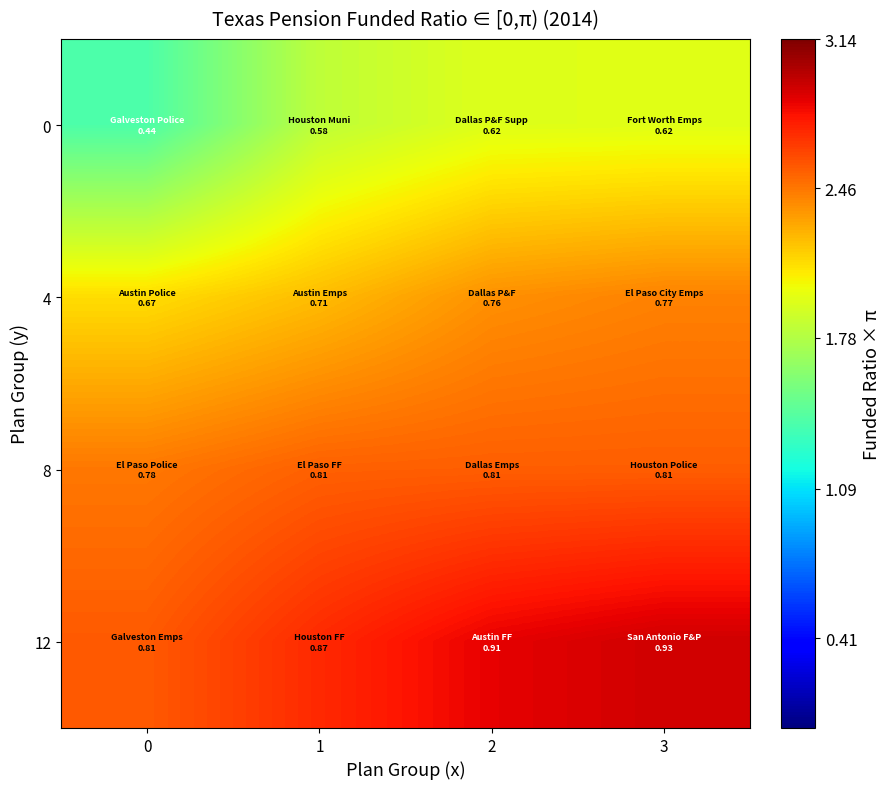

List the series in order of their overall mean, lowest first.

0, 4, 8, 12